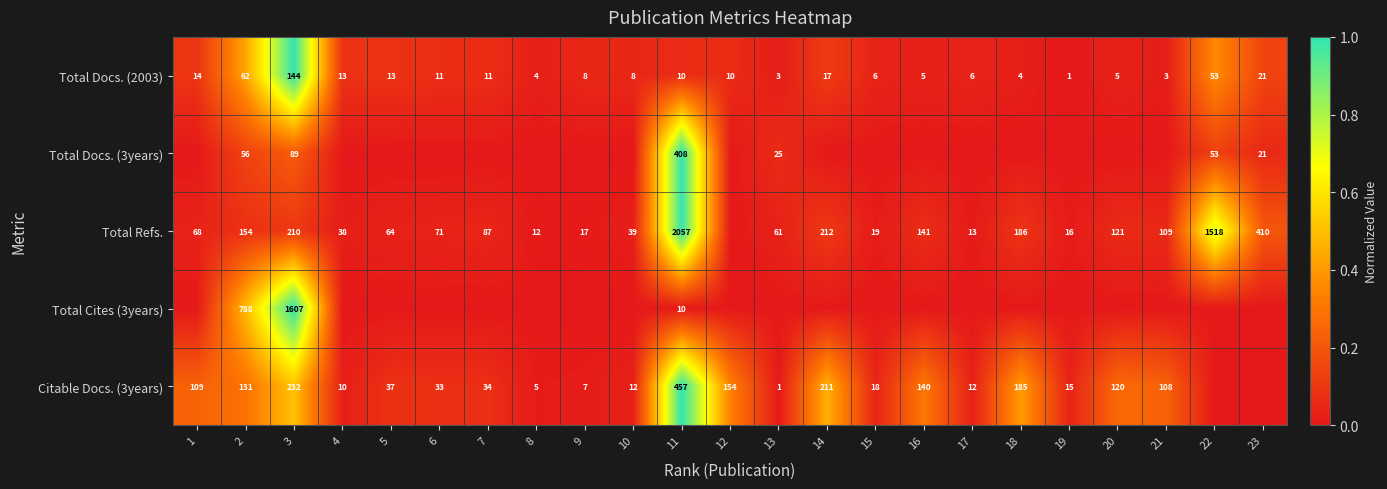

What is the sum of all Total Docs. (2003) values?

432